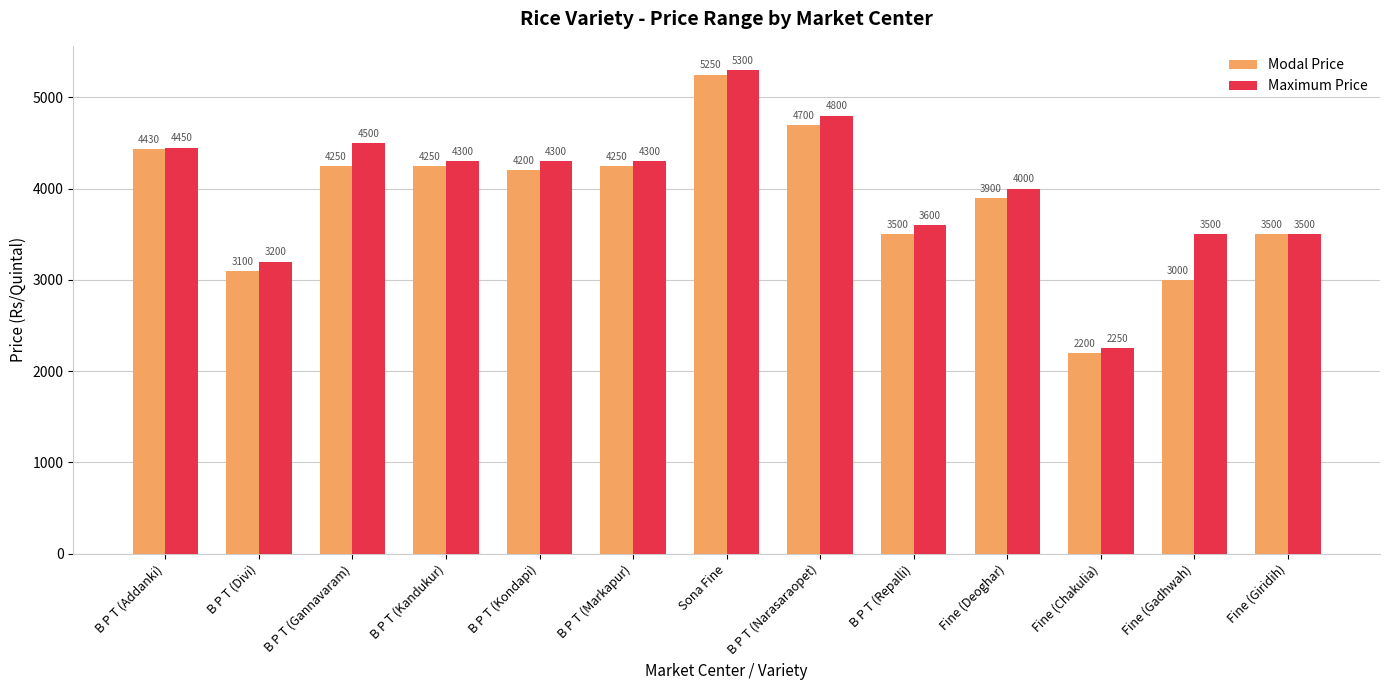

What is the spread (max minus min) of values at B P T (Markapur)?

50